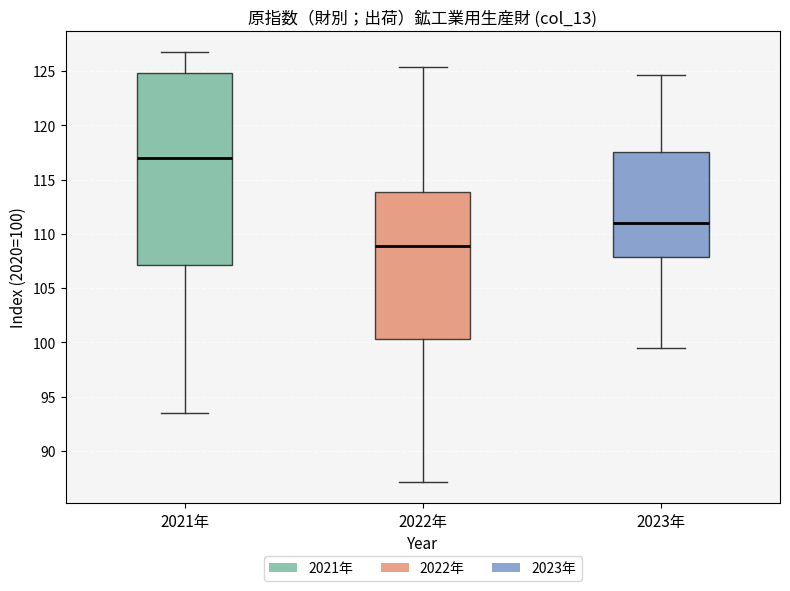

Which box has the lowest median line?

2022年